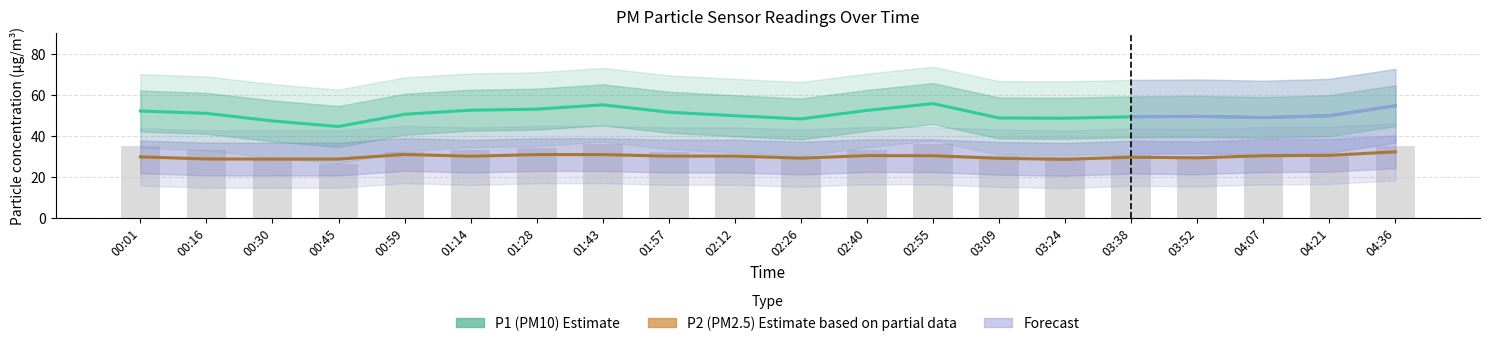

Reading right to left, extract all data points from this chart.

P1: 54.7	49.8	48.9	49.5	49.3	48.6	48.7	55.7	52.4	48.2	49.8	51.5	55.1	53.0	52.5	50.5	44.5	47.3	51.0	52.1
P2: 32.2	30.5	30.3	29.2	29.6	28.5	29.0	30.3	30.3	29.1	30.1	30.1	30.8	30.8	30.0	30.9	28.6	28.6	28.7	29.7